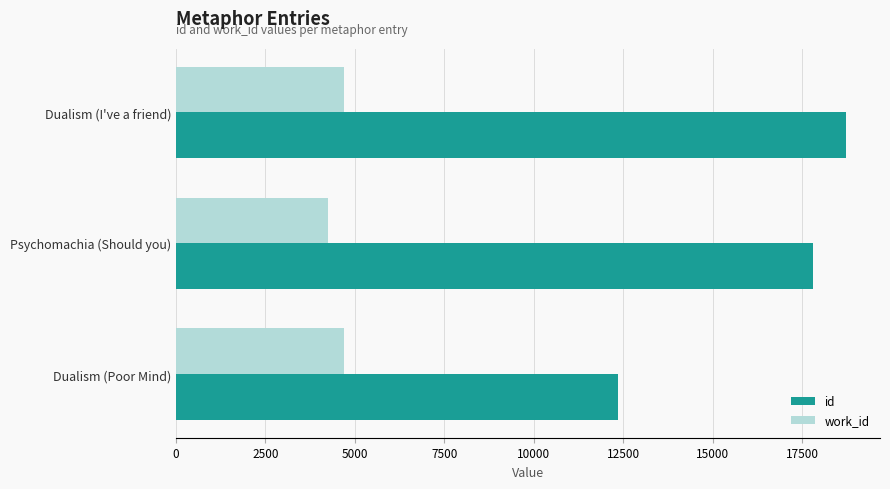

Which series changed the most between Dualism (Poor Mind) and Psychomachia (Should you)?

id